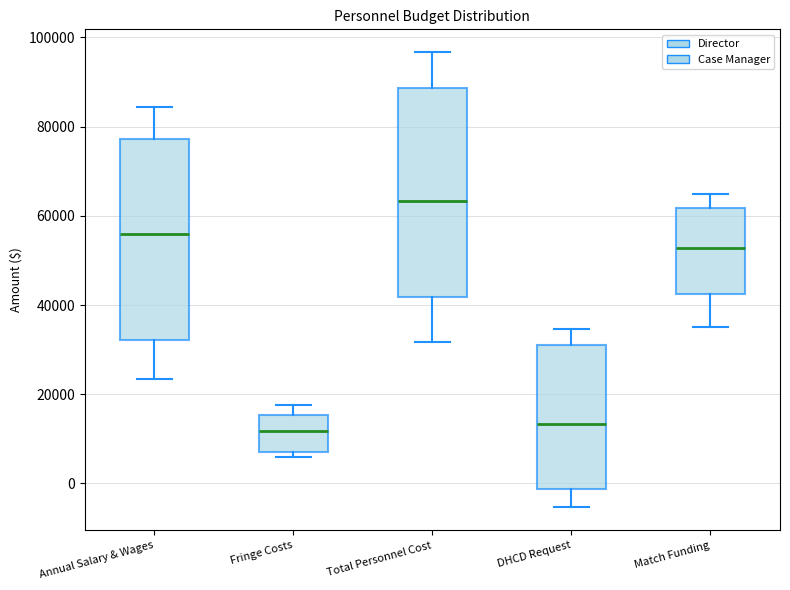

Reading left to right, read every box against the y-axis: the position of its median line, the range the box covers, and the ends of its whiskers. The values are not printed on the chart, so give them approximately, as read against the axis.

Annual Salary & Wages: median 56000, box 32000 to 78000, whiskers 24000 to 84000
Fringe Costs: median 12000, box 8000 to 16000, whiskers 6000 to 18000
Total Personnel Cost: median 64000, box 42000 to 88000, whiskers 32000 to 96000
DHCD Request: median 14000, box -2000 to 32000, whiskers -6000 to 34000
Match Funding: median 52000, box 42000 to 62000, whiskers 36000 to 64000